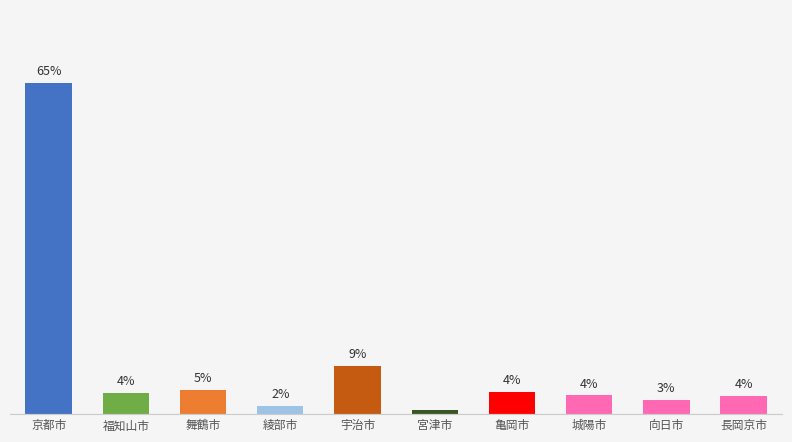

Rank the categories by value from lowest to highest.

宮津市, 綾部市, 向日市, 長岡京市, 城陽市, 福知山市, 亀岡市, 舞鶴市, 宇治市, 京都市